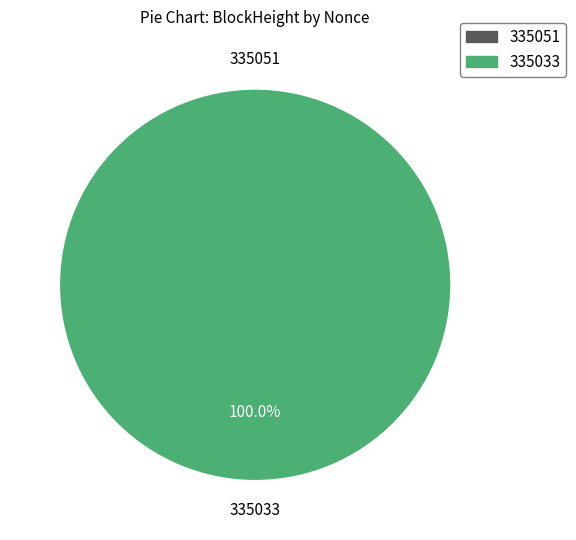

Rank the categories by value from highest to lowest.

335033, 335051